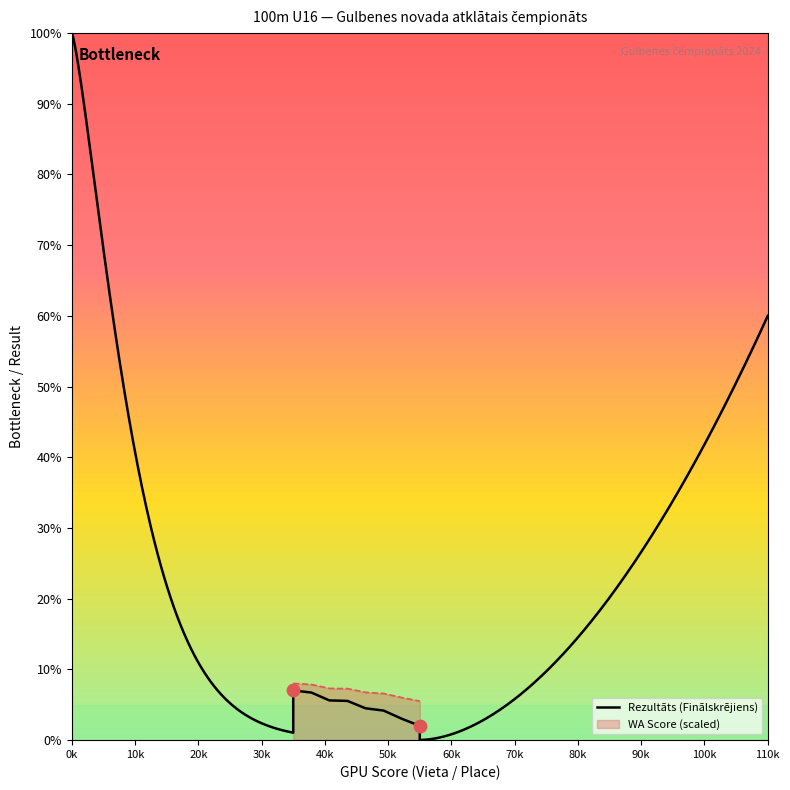

What is the minimum value for WA Score (scaled)?

5.5